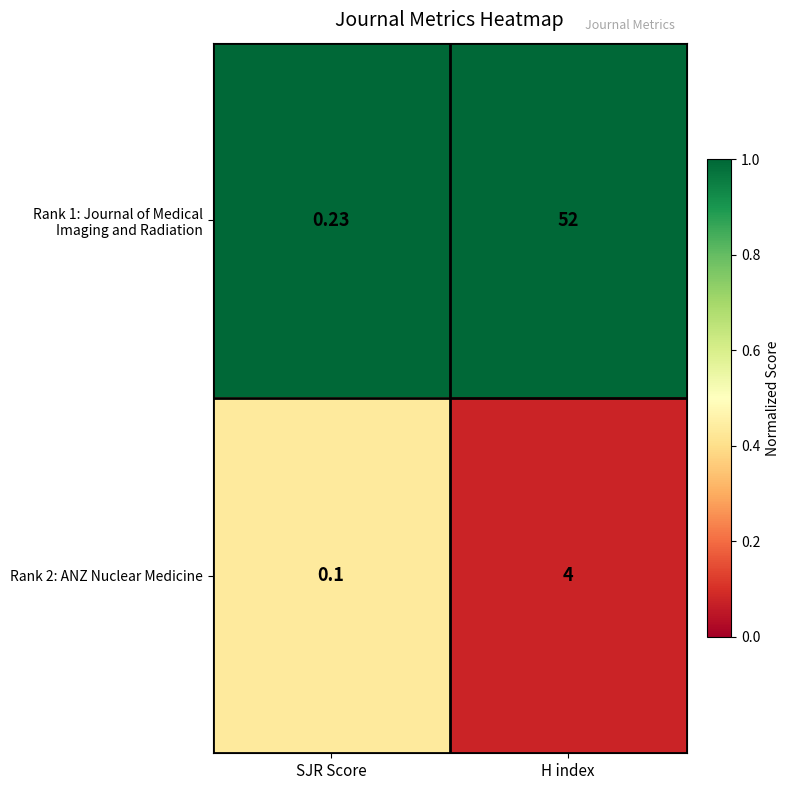

Rank the categories by Rank 2: ANZ Nuclear Medicine value from lowest to highest.

SJR Score, H index